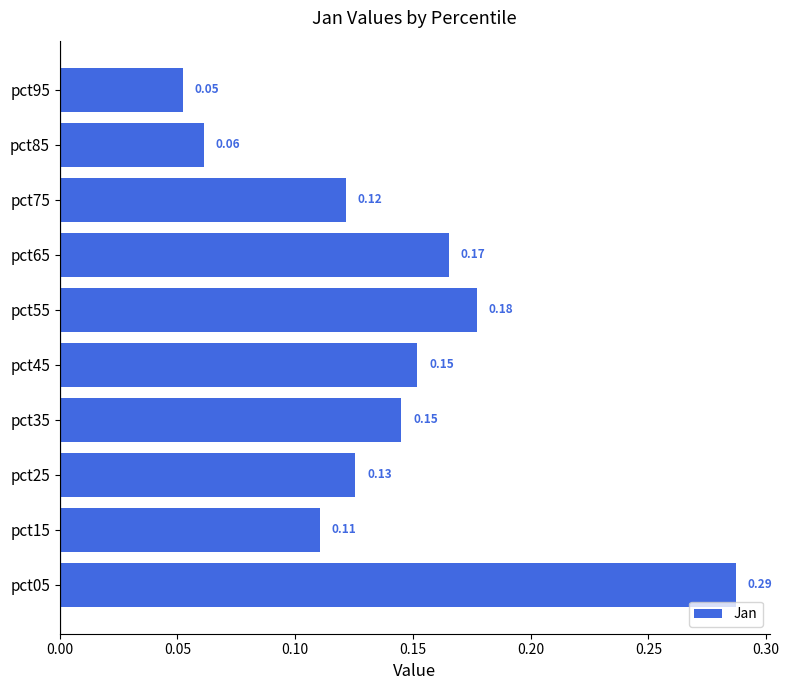

What is the sum of all values?

1.4